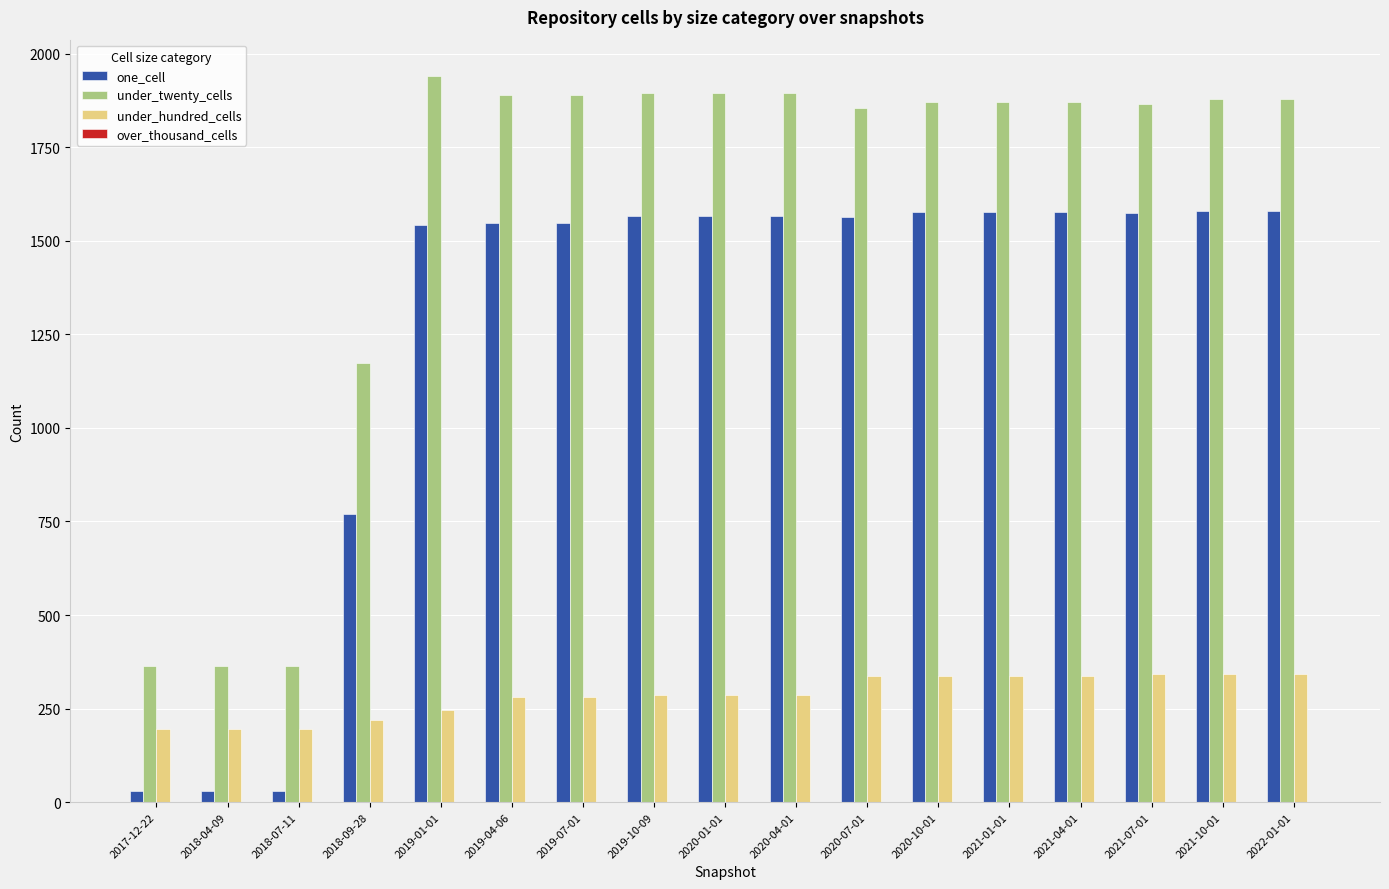

The value of under_hundred_cells at 2021-01-01 is 515. True or false?

False